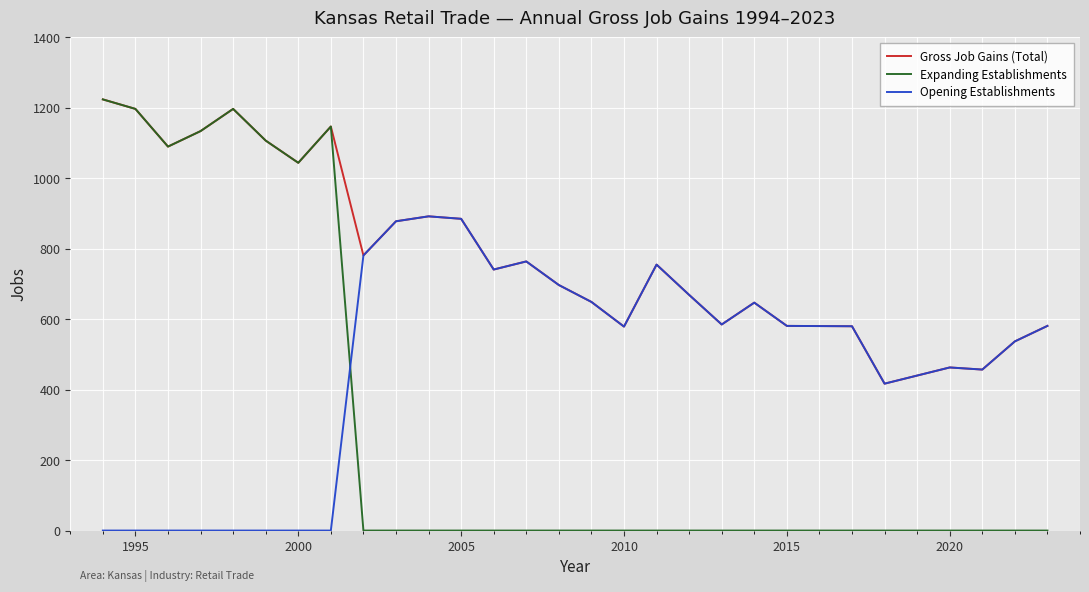

What is the greatest value displayed?

1224